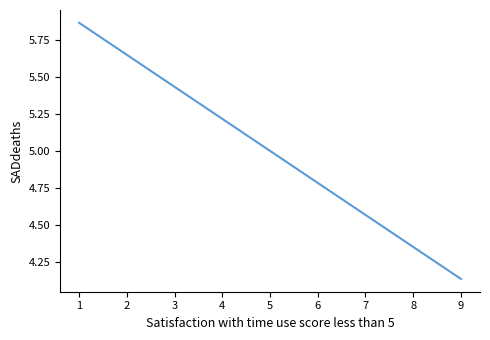

What is the average value?

5.0